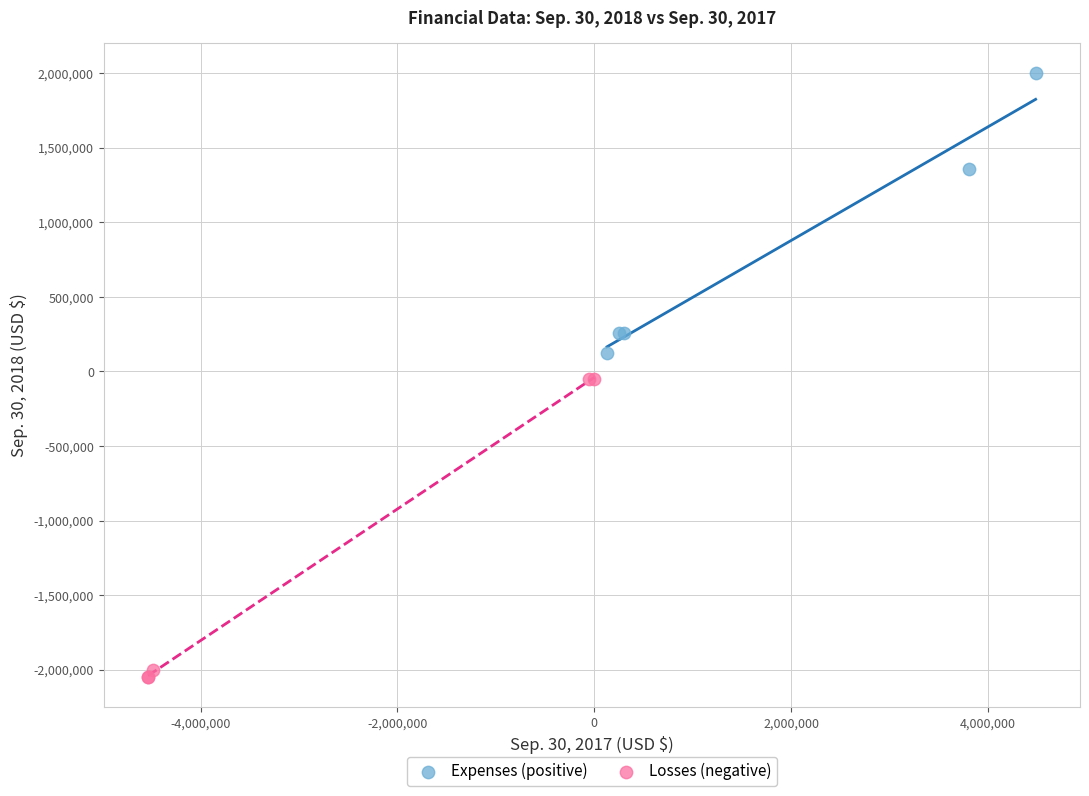

Which series contains the lowest Y value?

Losses (negative)